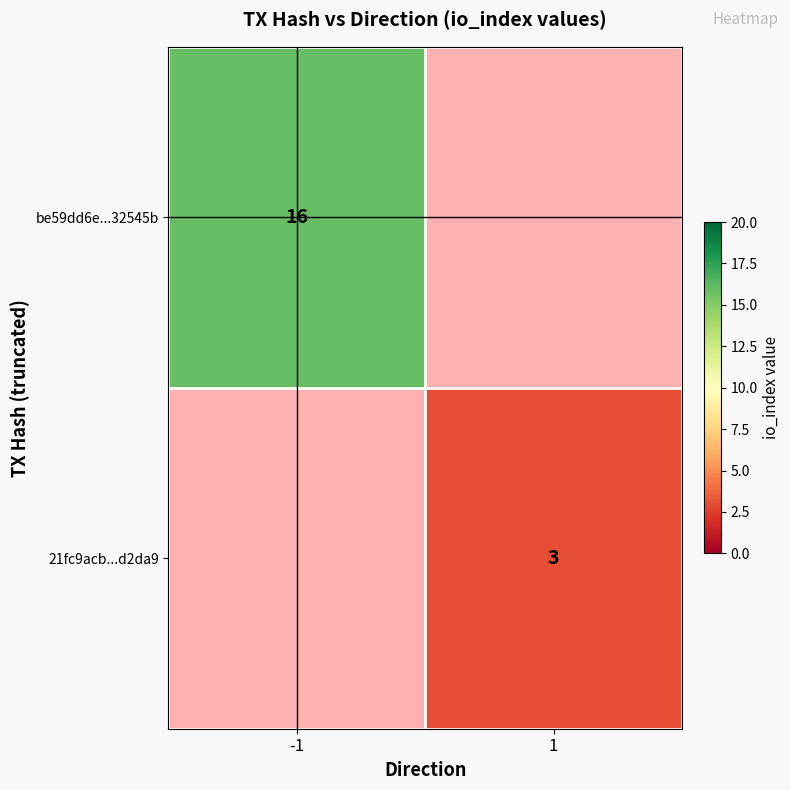

How many series are shown in this chart?

2